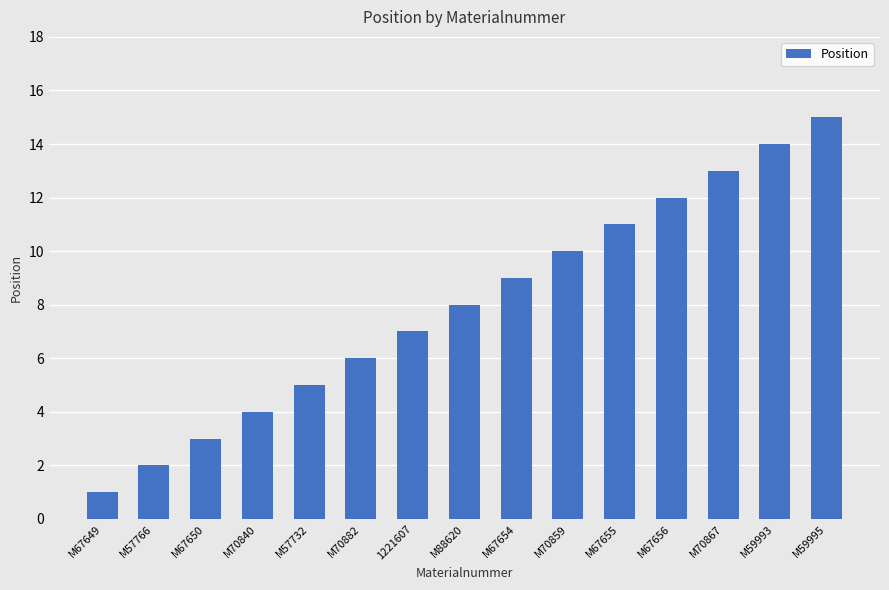

How many data points are less than 8?

7